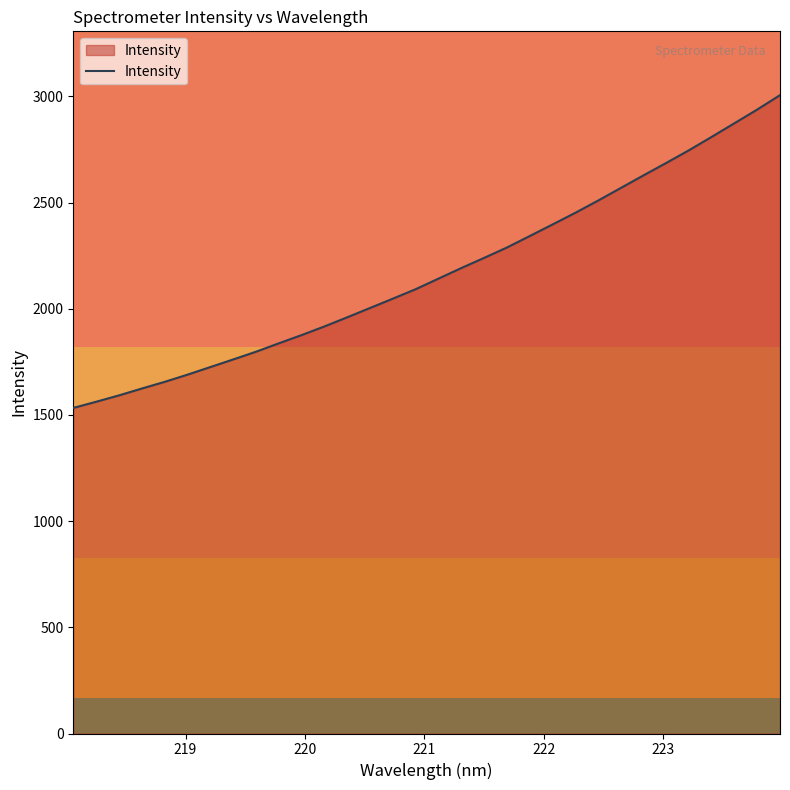

What is the difference between the maximum and minimum values?

1472.6